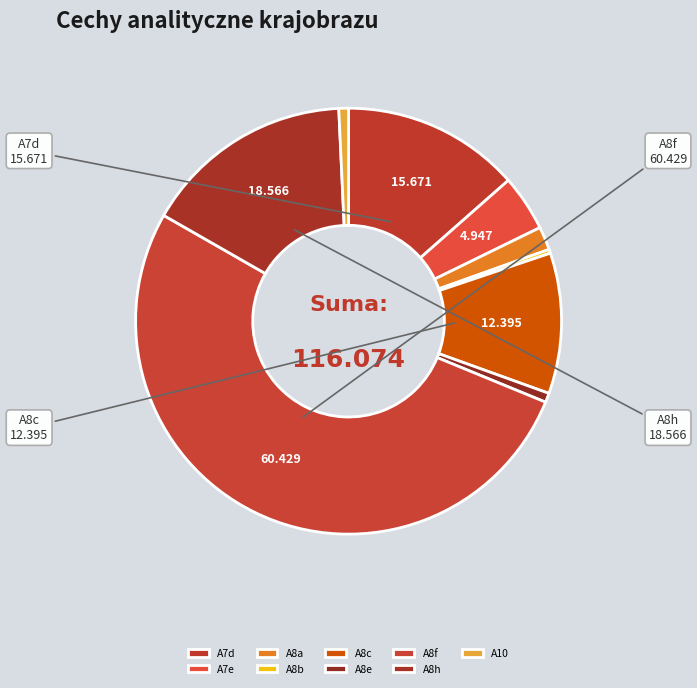

How many slices are in this pie chart?

9